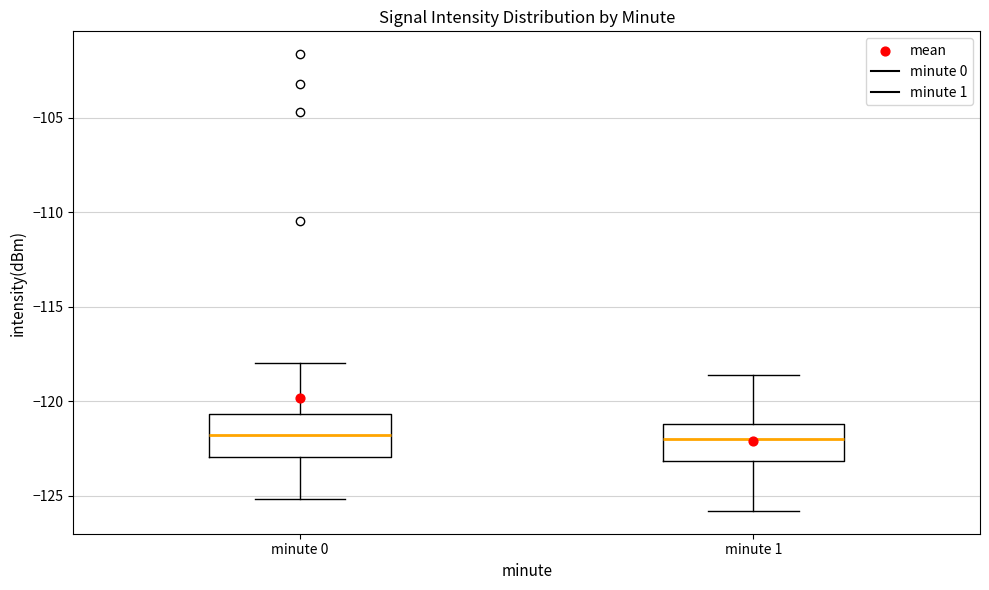

Where does the lower whisker of the box for minute 0 end on the y-axis? The values are not printed on the chart, so give them approximately, as read against the axis.

-125.0